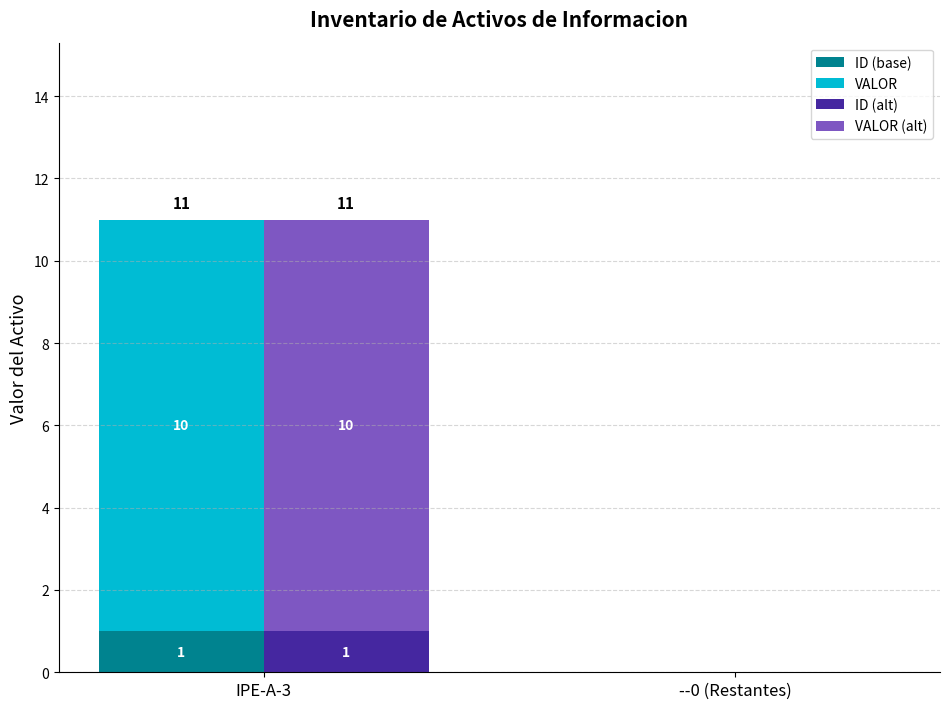

At which category does the chart reach its minimum across all series?

--0 (Restantes)